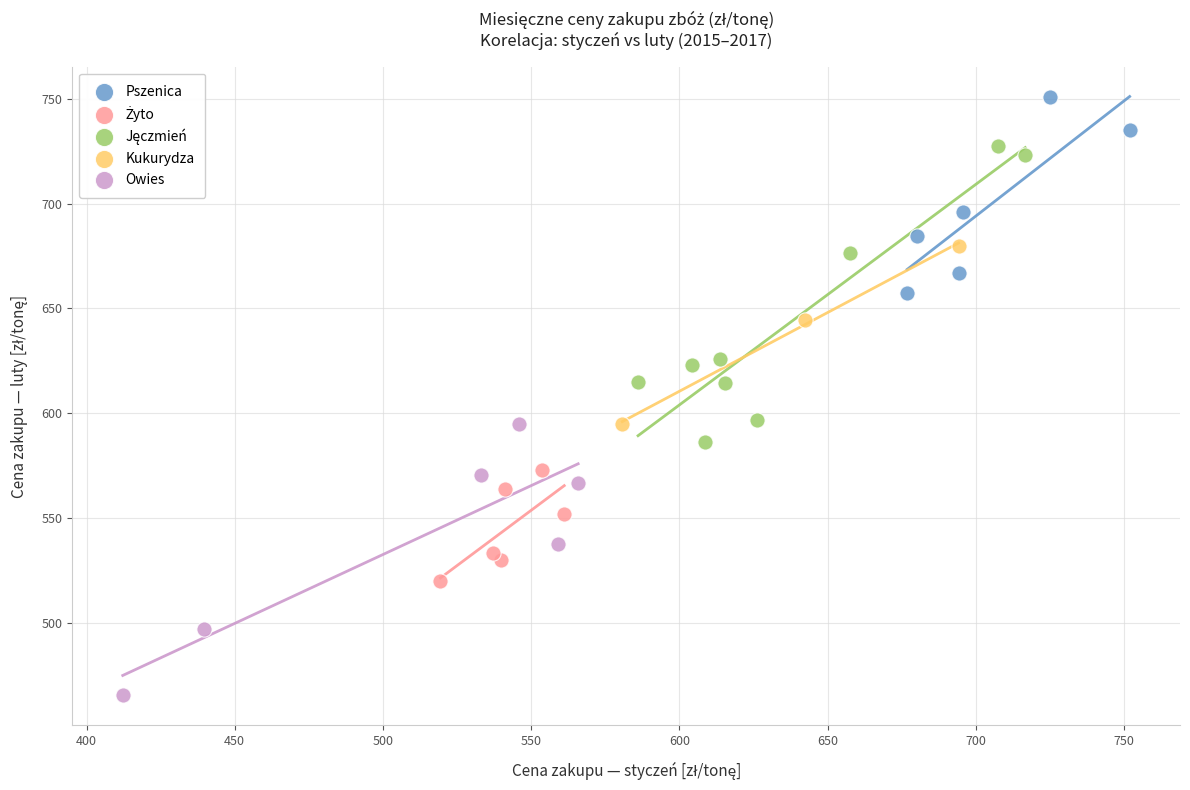

Which series contains the lowest Y value?

Owies